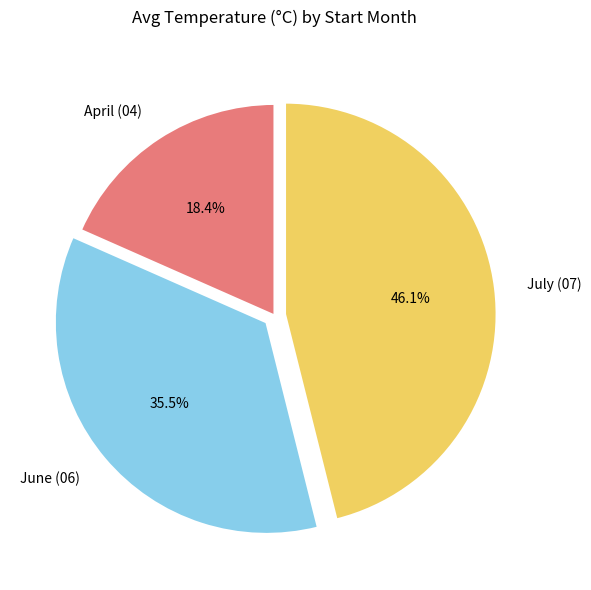

Combined, do July (07) and April (04) account for over 50%?

Yes